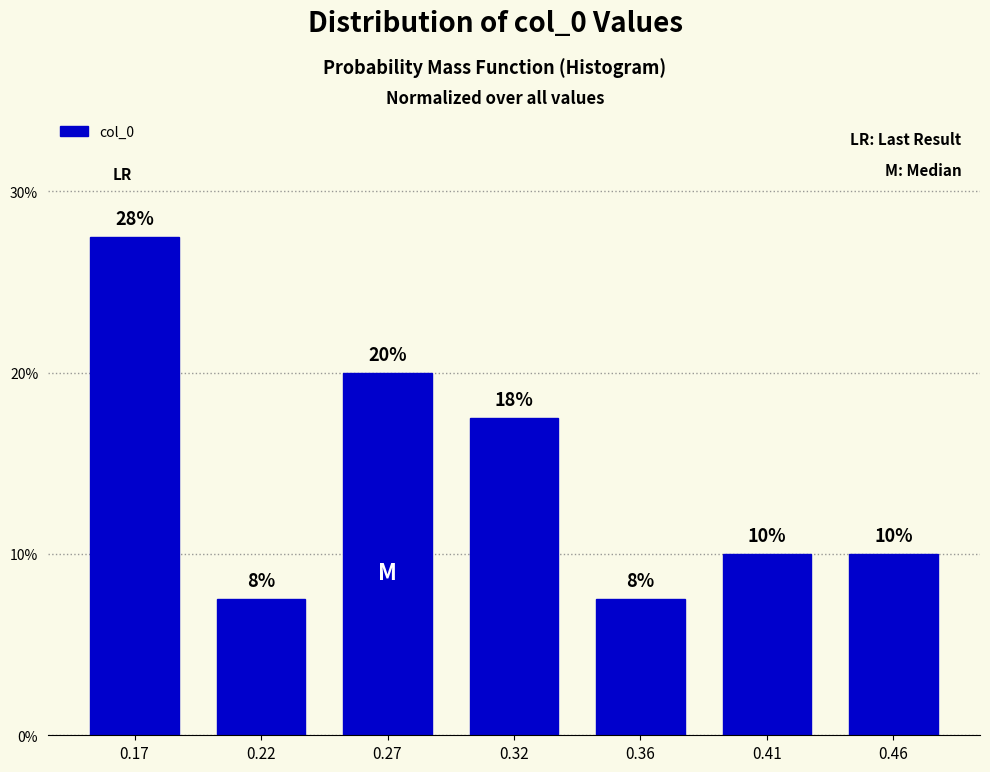

How many bars are there in total?

7